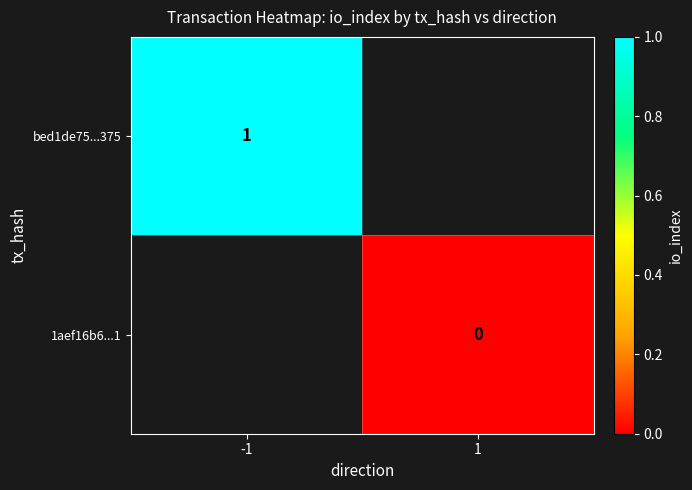

The value of bed1de75...375 at -1 is 1. True or false?

True